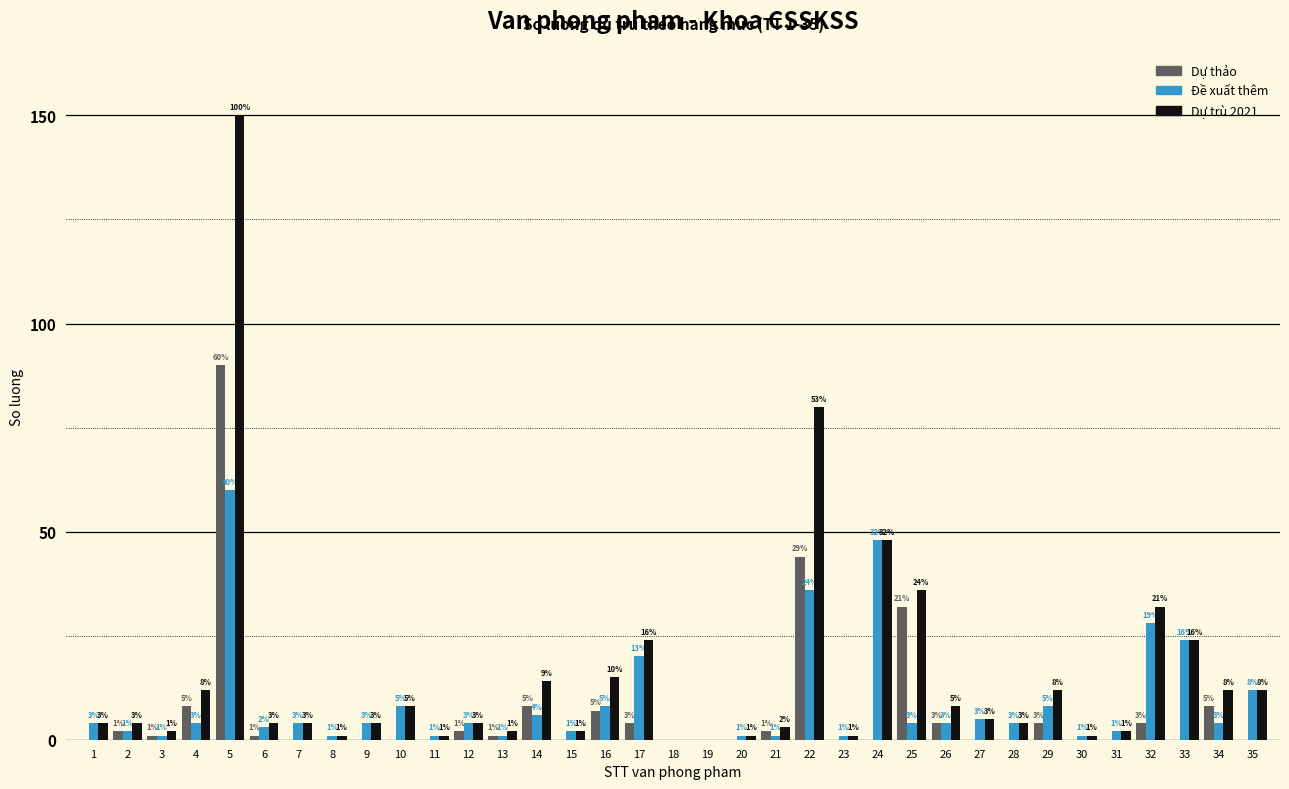

Reading right to left, transcribe all the data shown in this chart.

Dự thảo: 35=0	34=8	33=0	32=4	31=0	30=0	29=4	28=0	27=0	26=4	25=32	24=0	23=0	22=44	21=2	20=0	19=0	18=0	17=4	16=7	15=0	14=8	13=1	12=2	11=0	10=0	9=0	8=0	7=0	6=1	5=90	4=8	3=1	2=2	1=0
Đề xuất thêm: 35=12	34=4	33=24	32=28	31=2	30=1	29=8	28=4	27=5	26=4	25=4	24=48	23=1	22=36	21=1	20=1	19=0	18=0	17=20	16=8	15=2	14=6	13=1	12=4	11=1	10=8	9=4	8=1	7=4	6=3	5=60	4=4	3=1	2=2	1=4
Dự trù 2021: 35=12	34=12	33=24	32=32	31=2	30=1	29=12	28=4	27=5	26=8	25=36	24=48	23=1	22=80	21=3	20=1	19=0	18=0	17=24	16=15	15=2	14=14	13=2	12=4	11=1	10=8	9=4	8=1	7=4	6=4	5=150	4=12	3=2	2=4	1=4